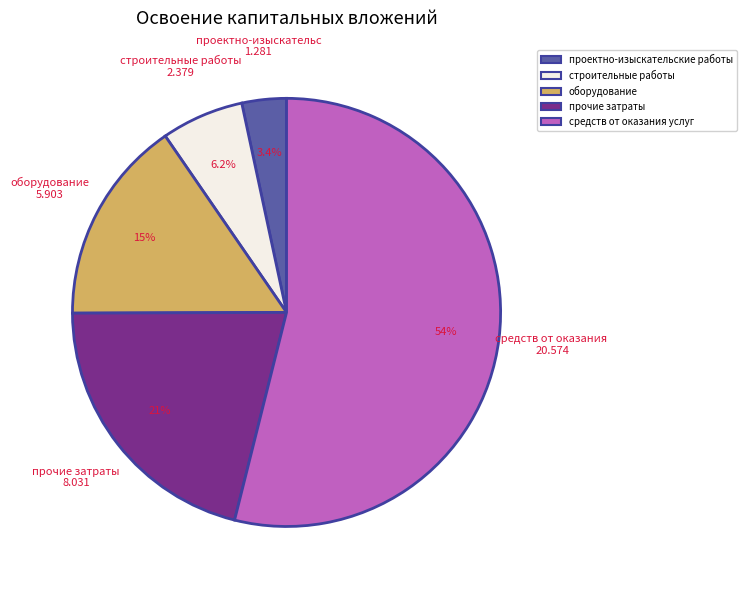

To the nearest percent, what percentage of the pie is прочие затраты?

21%